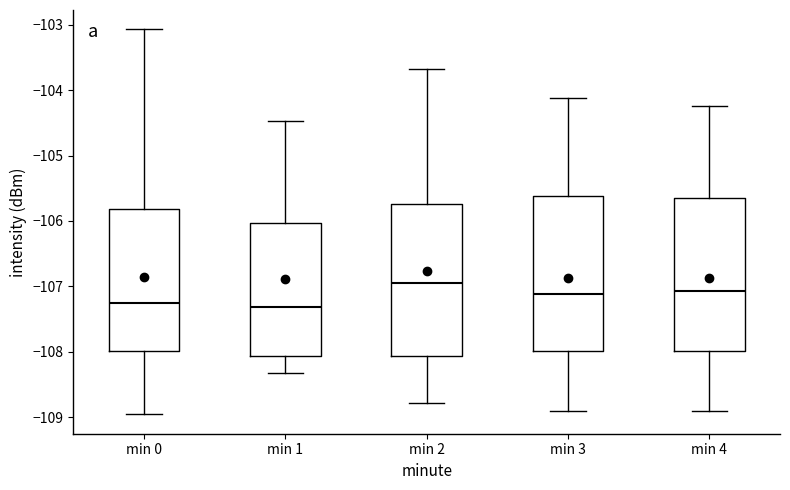

Reading left to right, read every box against the y-axis: the position of its median line, the range the box covers, and the ends of its whiskers. The values are not printed on the chart, so give them approximately, as read against the axis.

min 0: median -107.3, box -108.0 to -105.8, whiskers -109.0 to -103.1
min 1: median -107.3, box -108.1 to -106.0, whiskers -108.3 to -104.5
min 2: median -107.0, box -108.1 to -105.7, whiskers -108.8 to -103.7
min 3: median -107.1, box -108.0 to -105.6, whiskers -108.9 to -104.1
min 4: median -107.1, box -108.0 to -105.7, whiskers -108.9 to -104.2